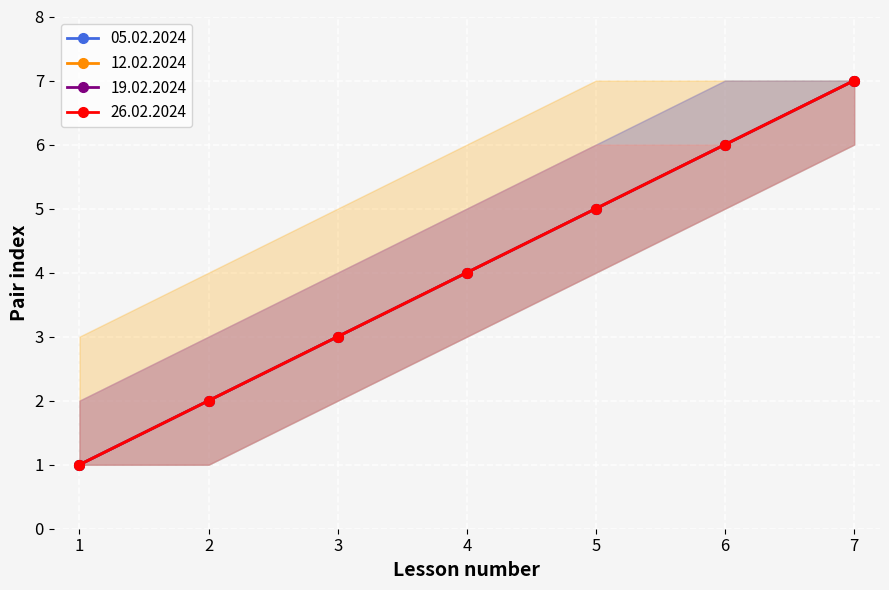

What is the average value of the 05.02.2024 series?

4